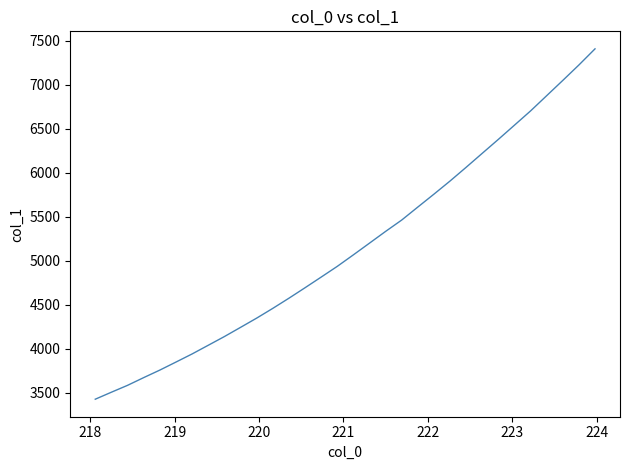

What is the maximum value shown in the chart?

7408.3